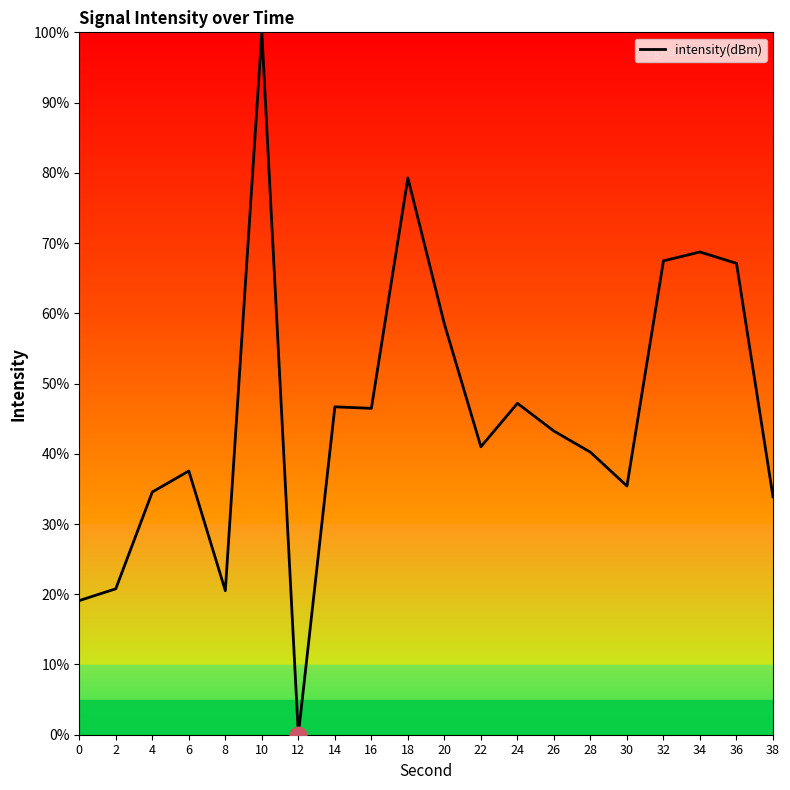

True or false: the data shows 100.0 at 10.

True